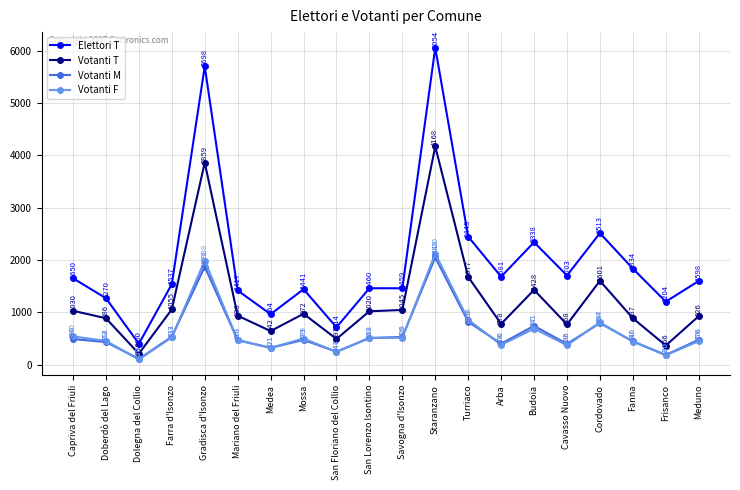

At Capriva del Friuli, list the series in order from largest to smallest.

Elettori T, Votanti T, Votanti F, Votanti M